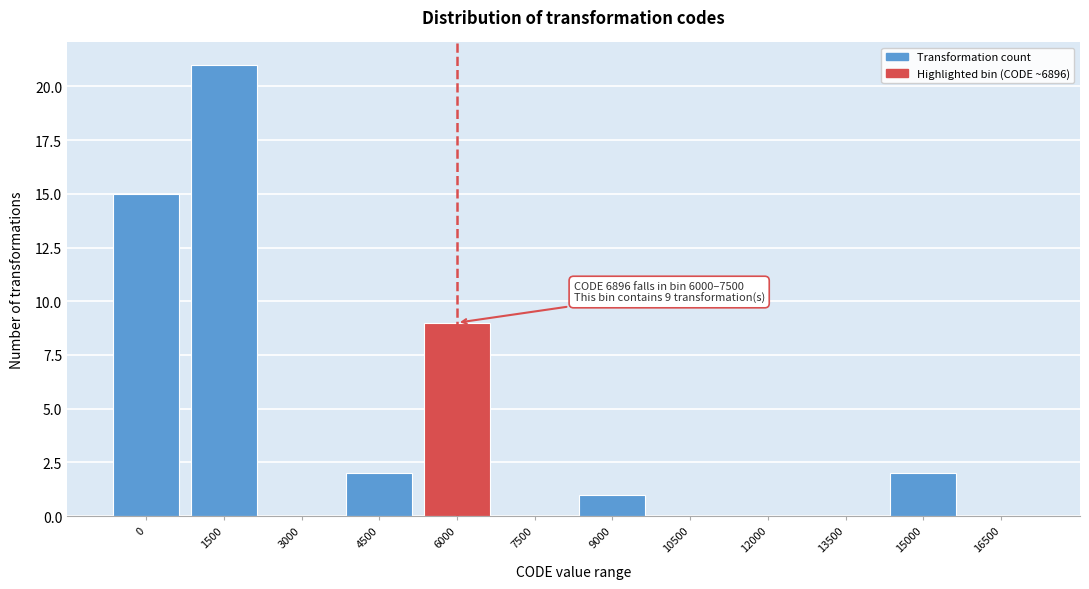

Reading right to left, list all the values displayed in this chart.

16500=0	15000=2	13500=0	12000=0	10500=0	9000=1	7500=0	6000=9	4500=2	3000=0	1500=21	0=15